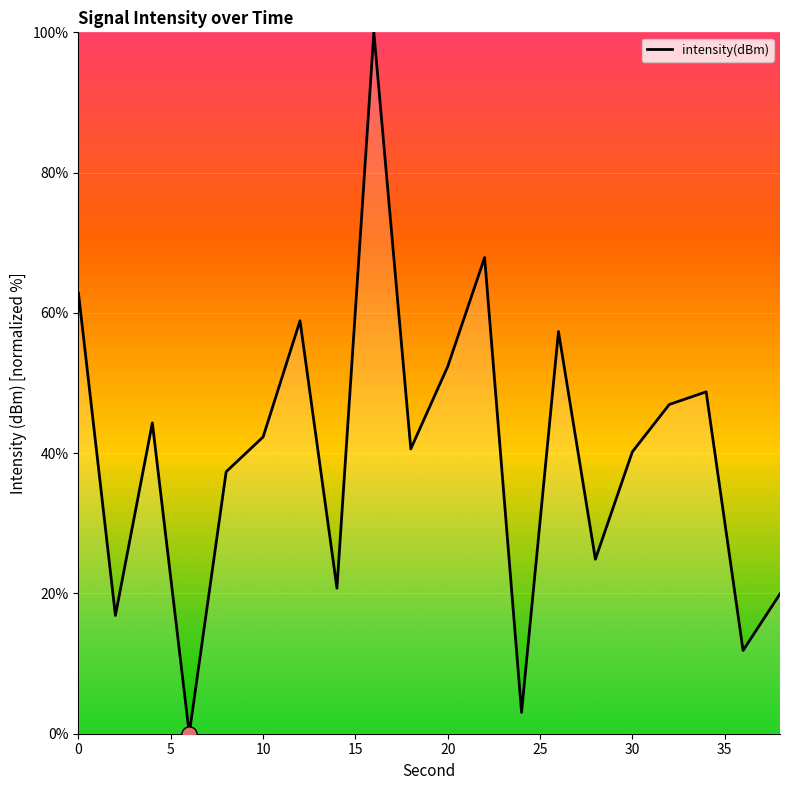

What is the greatest value displayed?

100.0